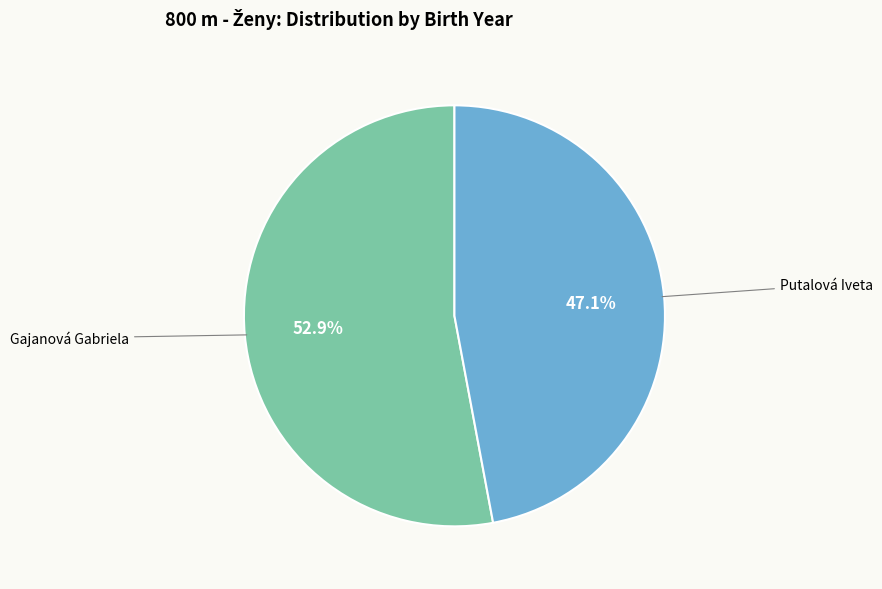

Count the number of slices in the pie.

2